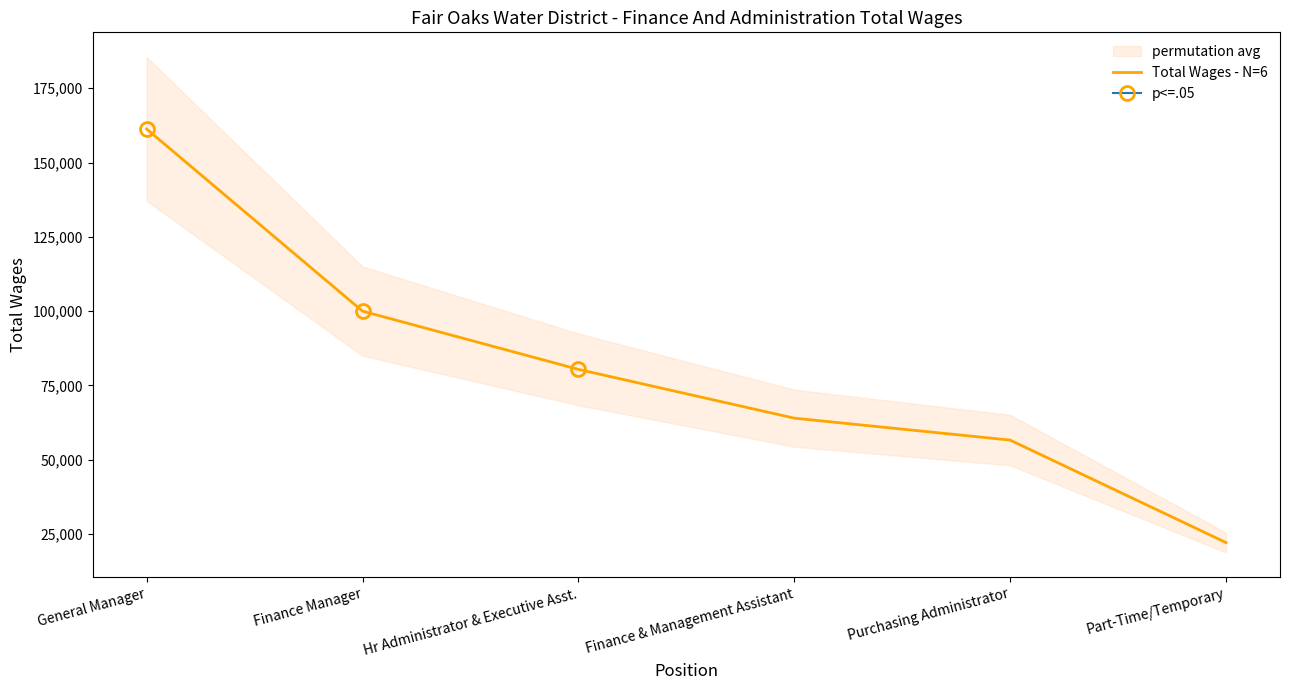

What is the difference between the second highest and minimum values?

77883